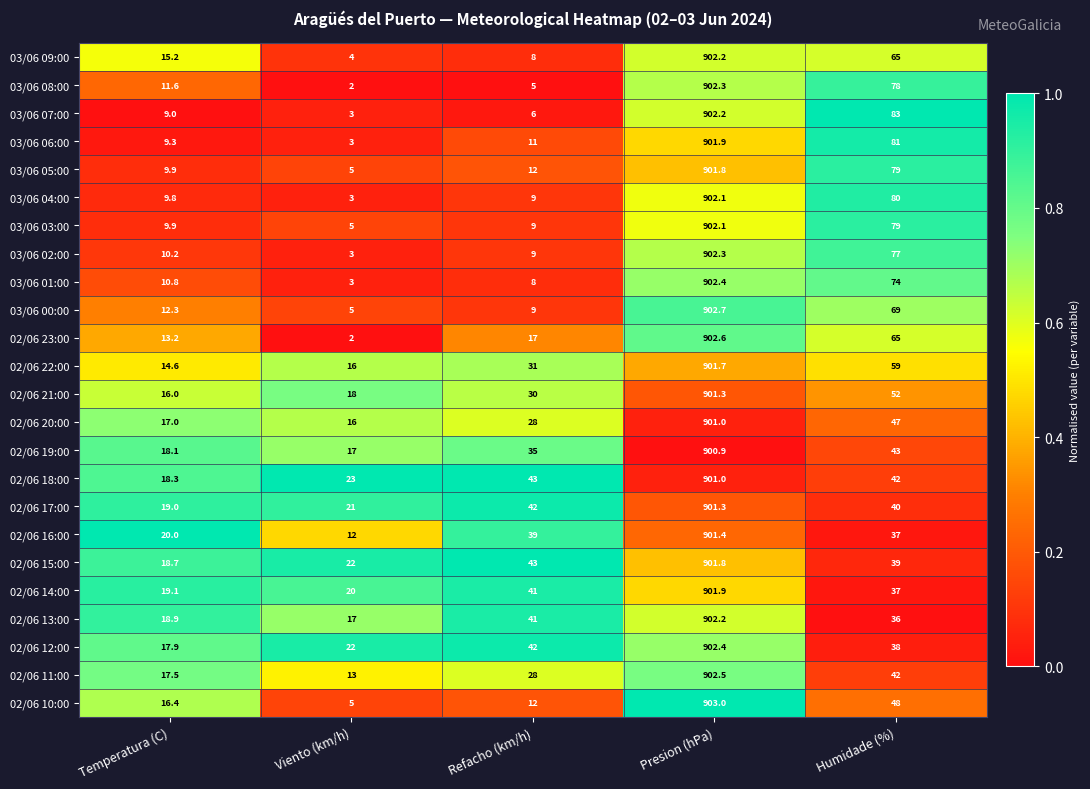

What is the sum of the 03/06 09:00 values at Temperatura (C) and Humidade (%)?

80.2